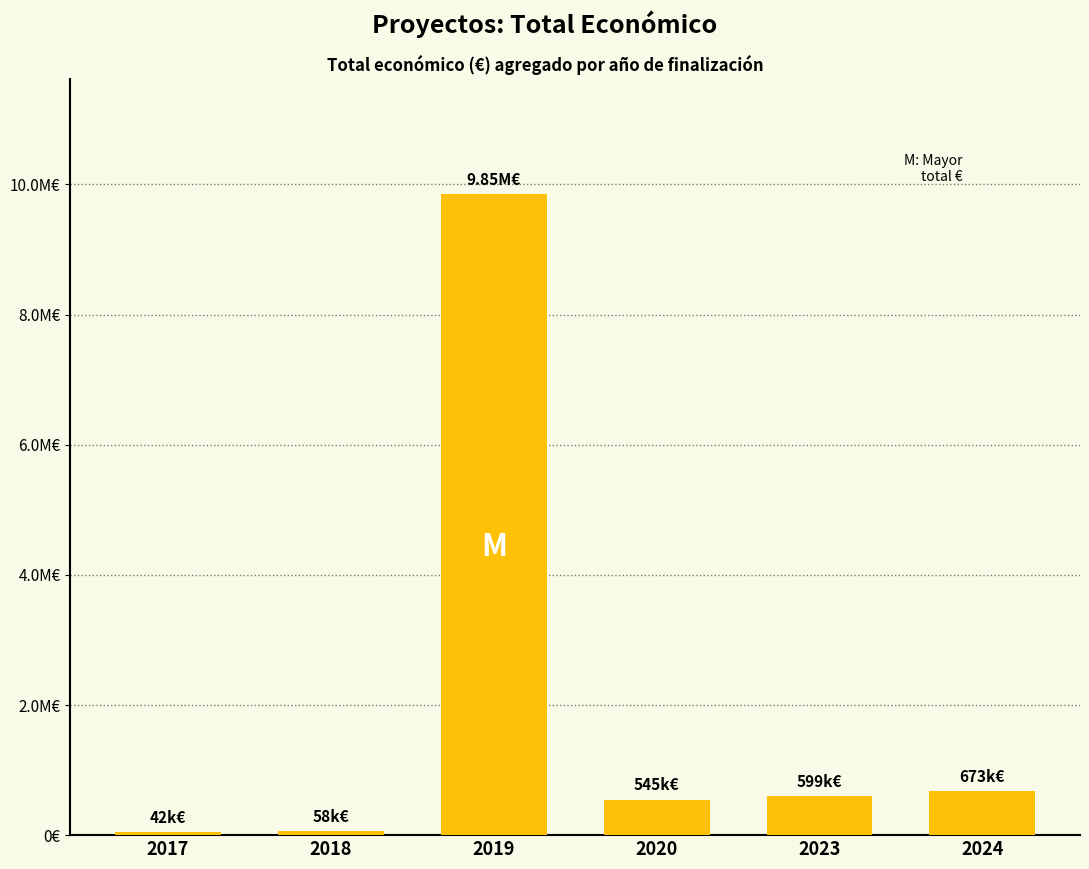

Is it true that the value at 2019 is 9847932?

True